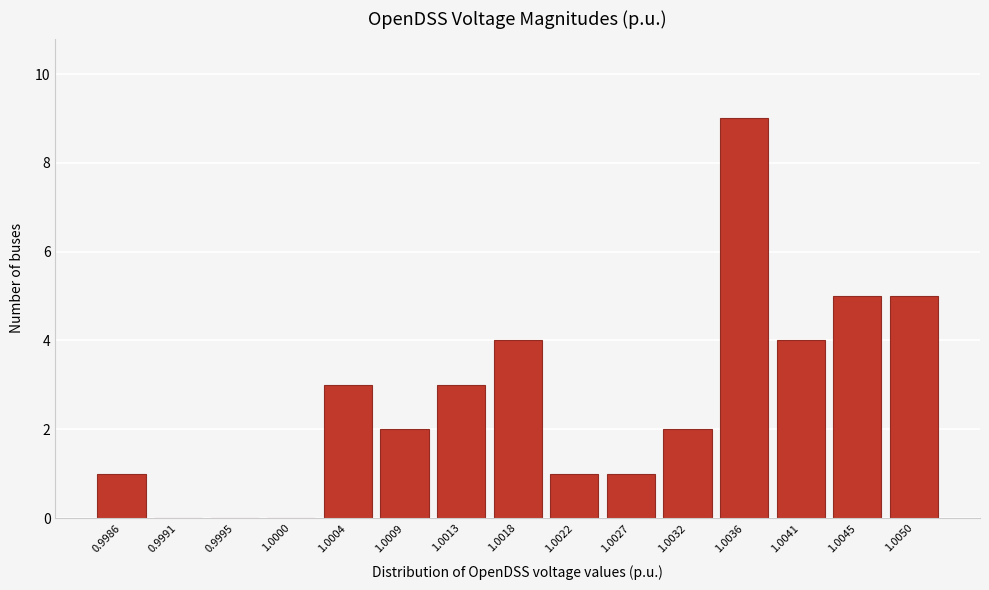

Reading left to right, transcribe all the data shown in this chart.

0.9986=1	0.9991=0	0.9995=0	1.0000=0	1.0004=3	1.0009=2	1.0013=3	1.0018=4	1.0022=1	1.0027=1	1.0032=2	1.0036=9	1.0041=4	1.0045=5	1.0050=5